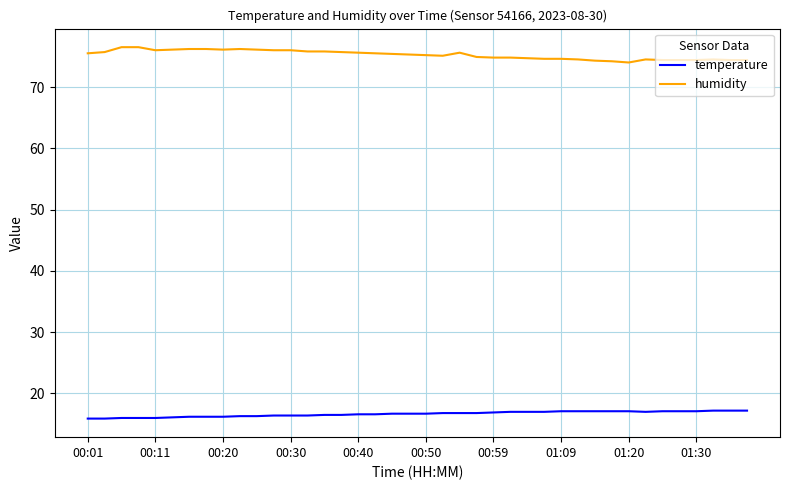

What is the highest value of the humidity series?

76.5